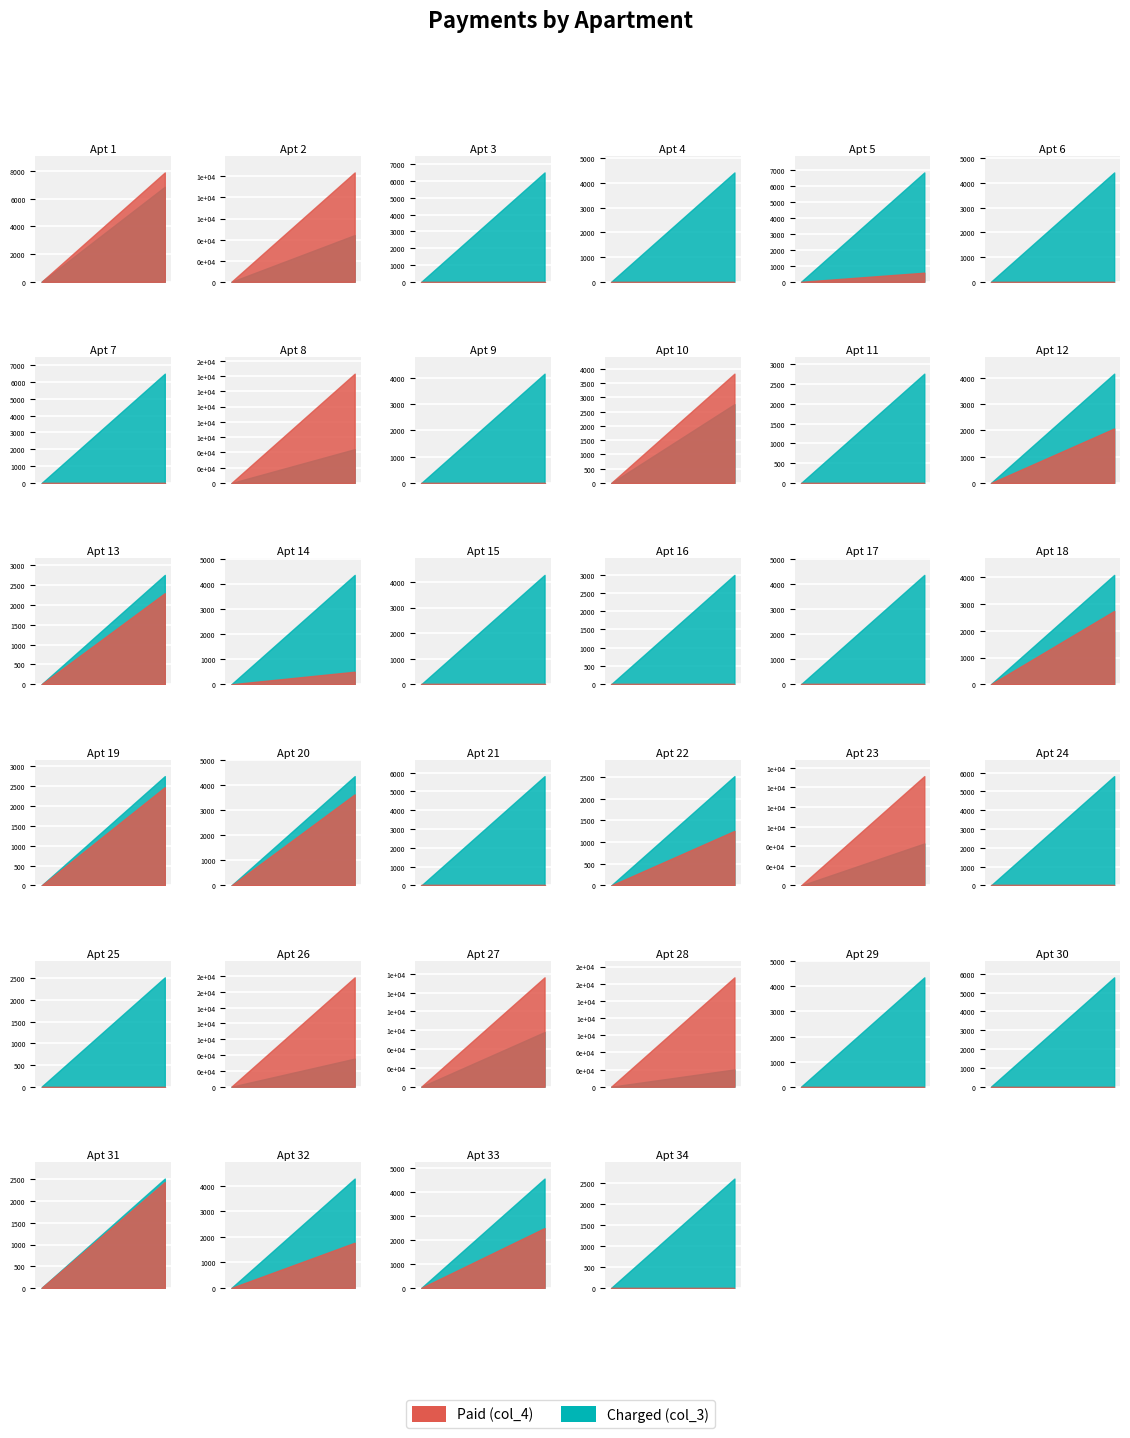

Does the chart display data point markers on the line(s)?

No